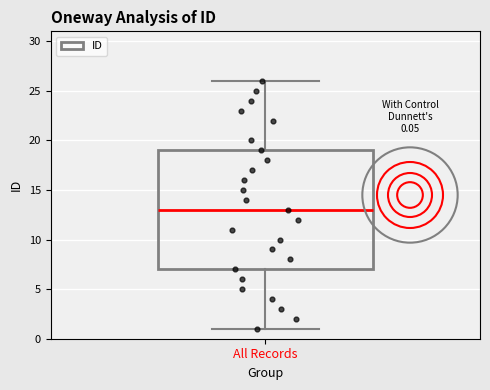

Transcribe this box plot: give where the median line is, the range the box spans, and where the two whiskers end, as read against the y-axis. The values are not printed on the chart, so give them approximately, as read against the axis.

median 13, box 7 to 19, whiskers 1 to 26